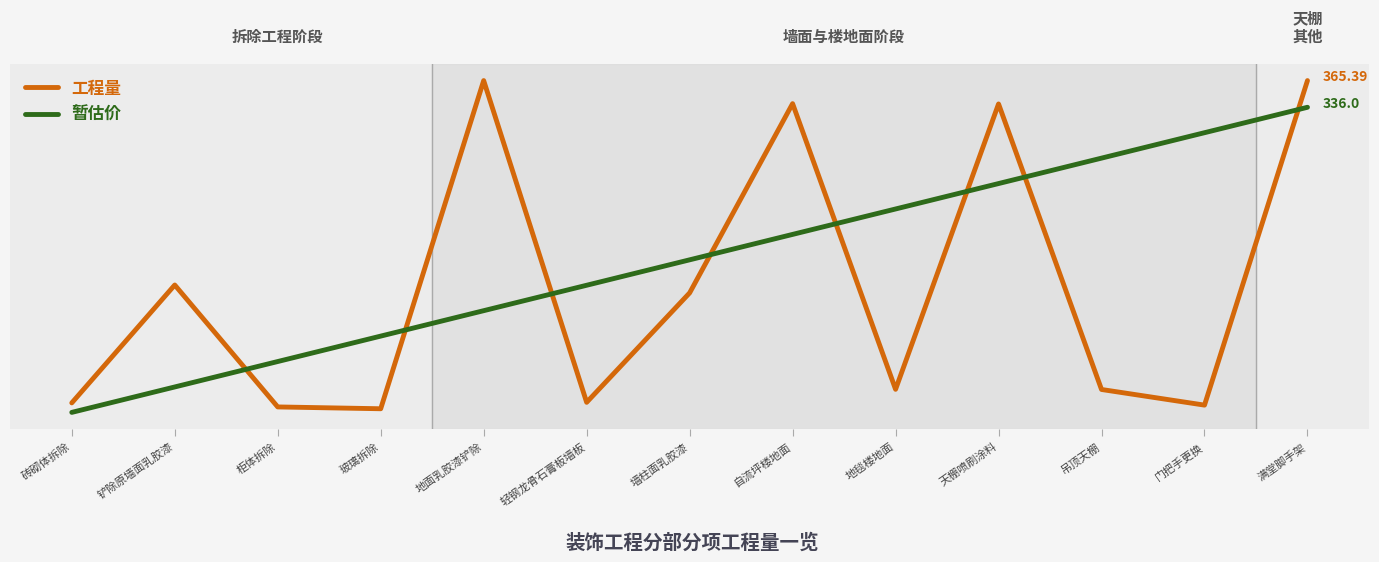

Does the chart display data point markers on the line(s)?

No